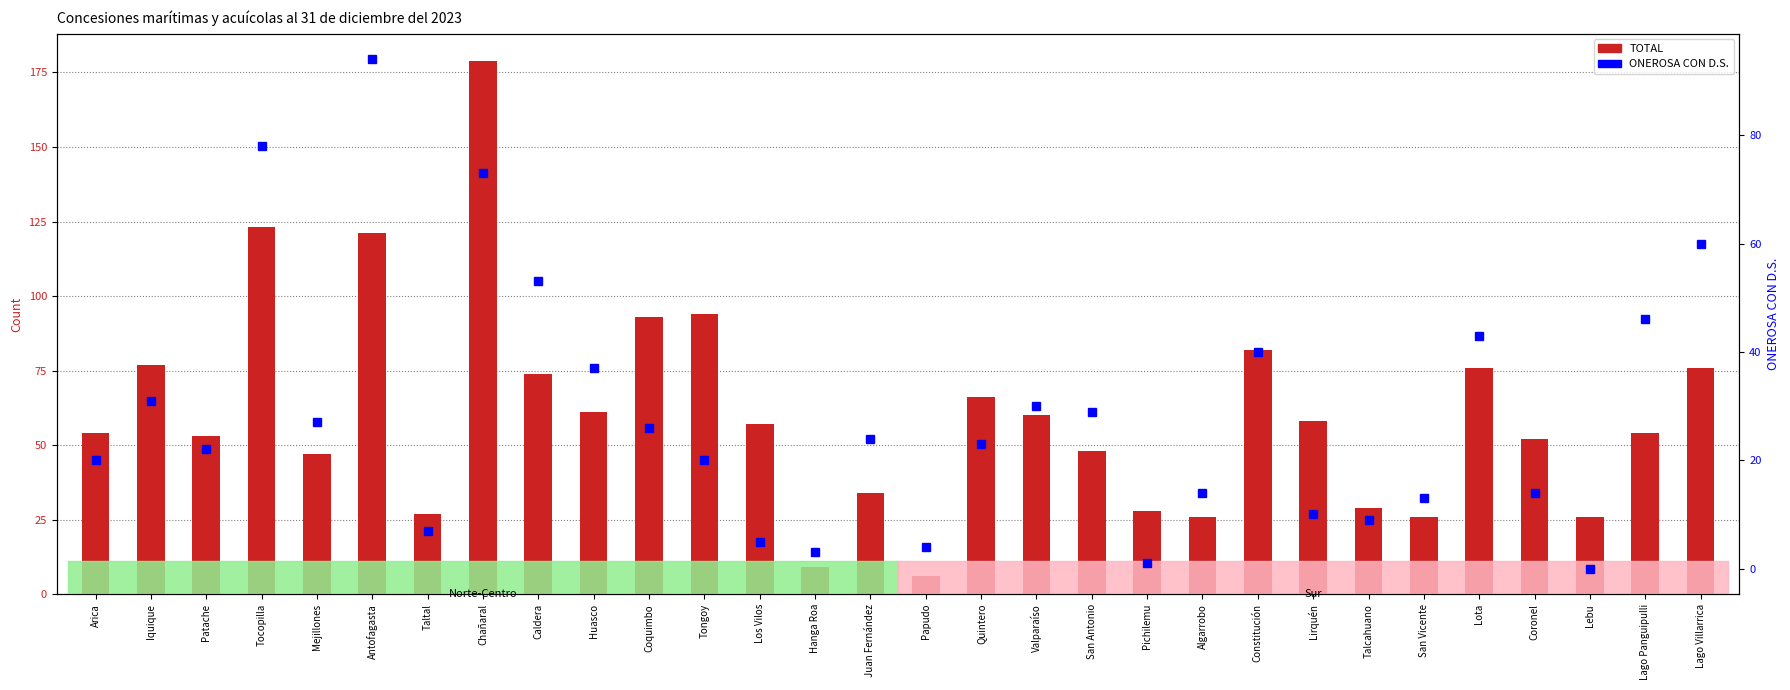

Where is TOTAL nearest to the value 92?

Coquimbo